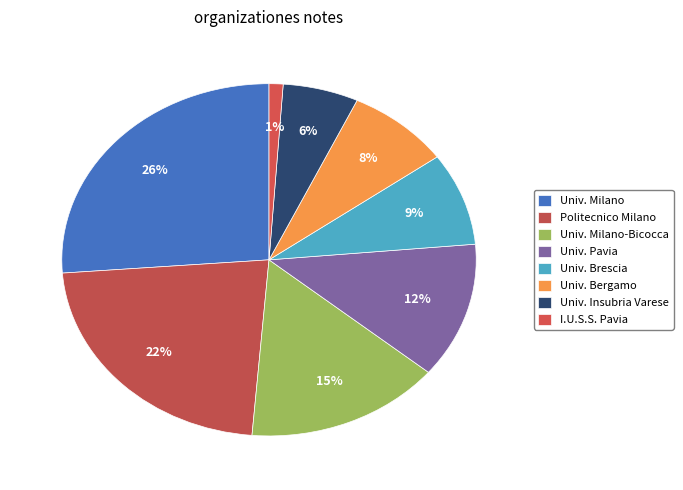

Count the number of slices in the pie.

8